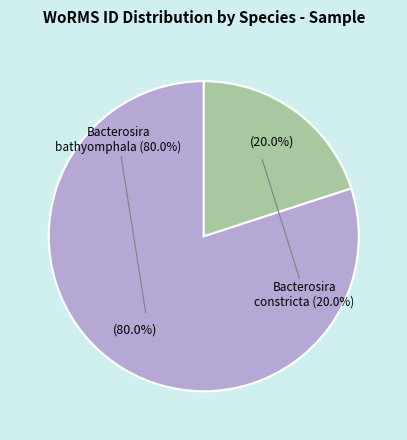

Do Bacterosira constricta (RCC5578) and Bacterosira bathyomphala (RCC5328) together represent more than half of the pie?

Yes